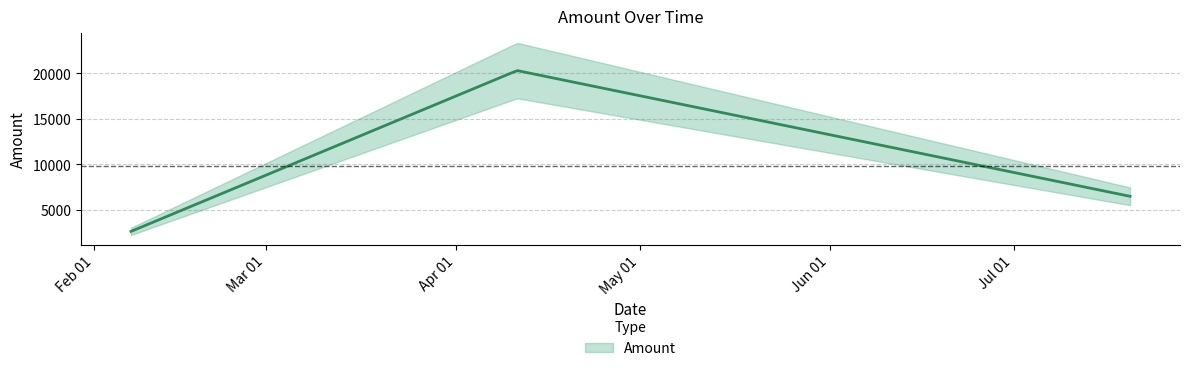

What is the change in value from 2011-02-07 to 2011-07-20?

+3854.5